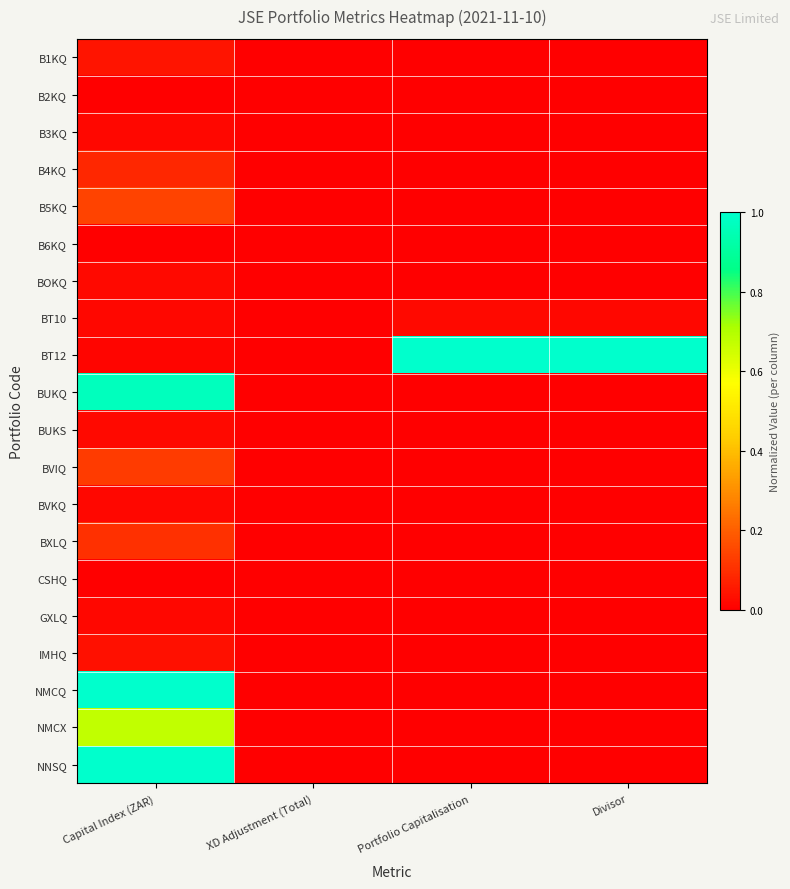

At how many categories does at least one series exceed 0?

3